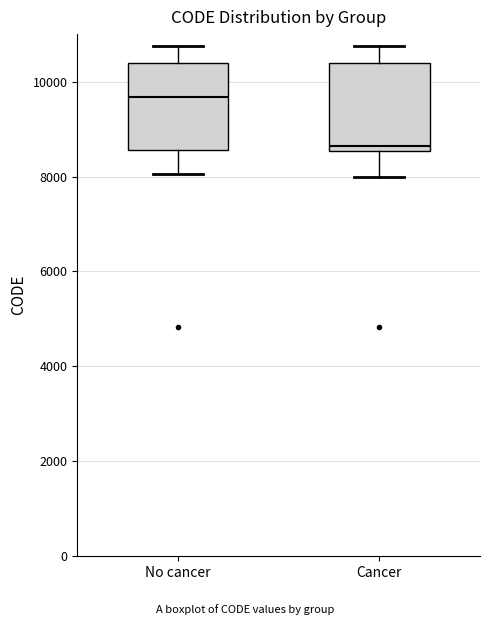

Which box's median line is the lowest?

Cancer